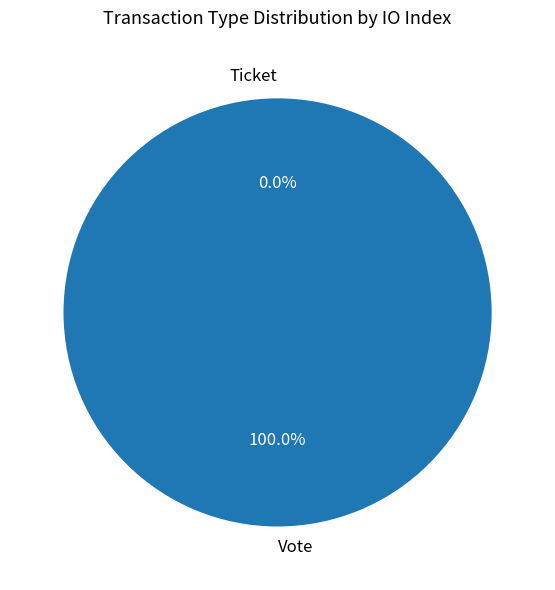

How many slices are in this pie chart?

2